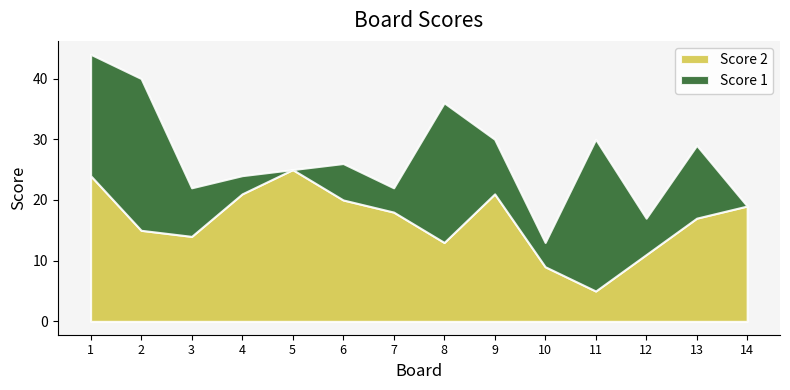

What is the difference between the highest and lowest values at 14?

19